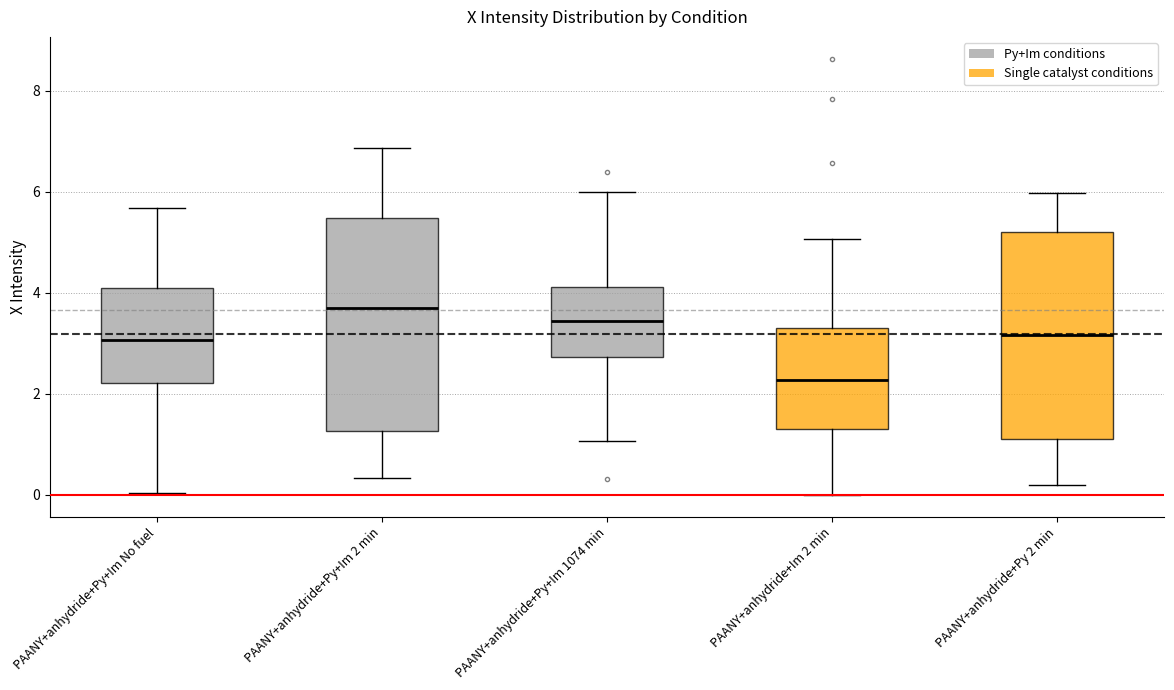

Where does the upper whisker of the box for PAANY+anhydride+Py+Im No fuel end on the y-axis? The values are not printed on the chart, so give them approximately, as read against the axis.

5.6